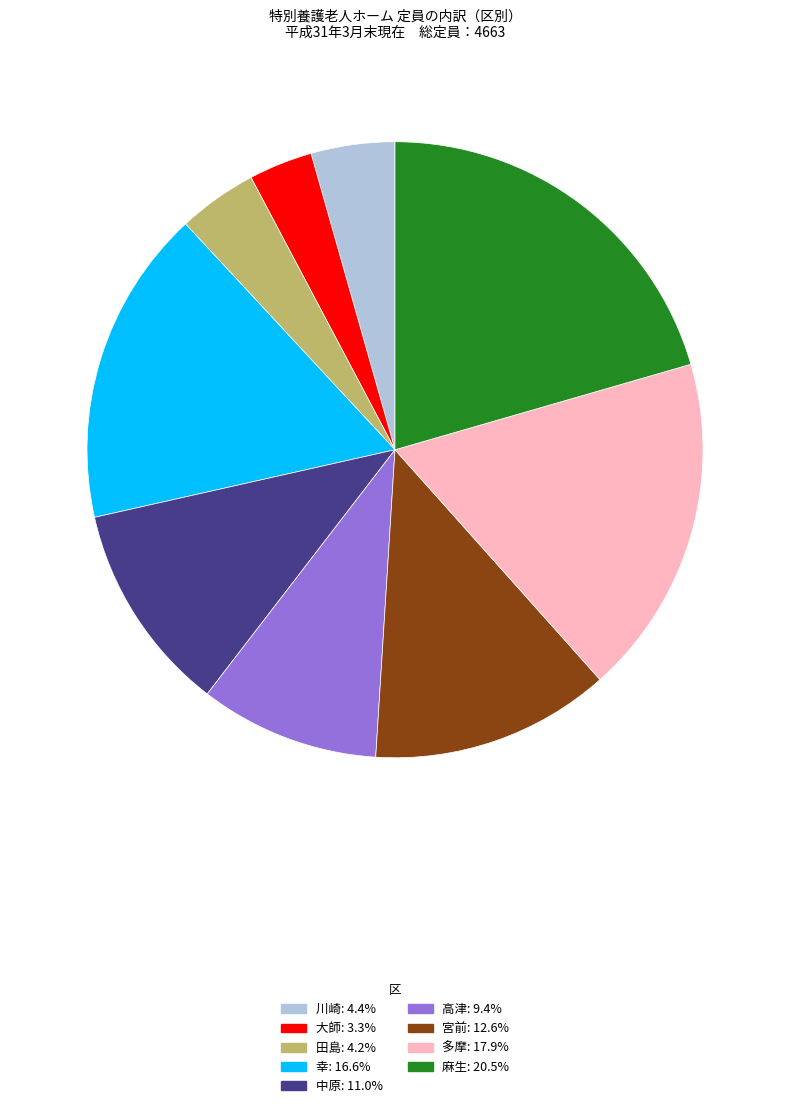

Do 川崎: 4.4% and 多摩: 17.9% together represent more than half of the pie?

No